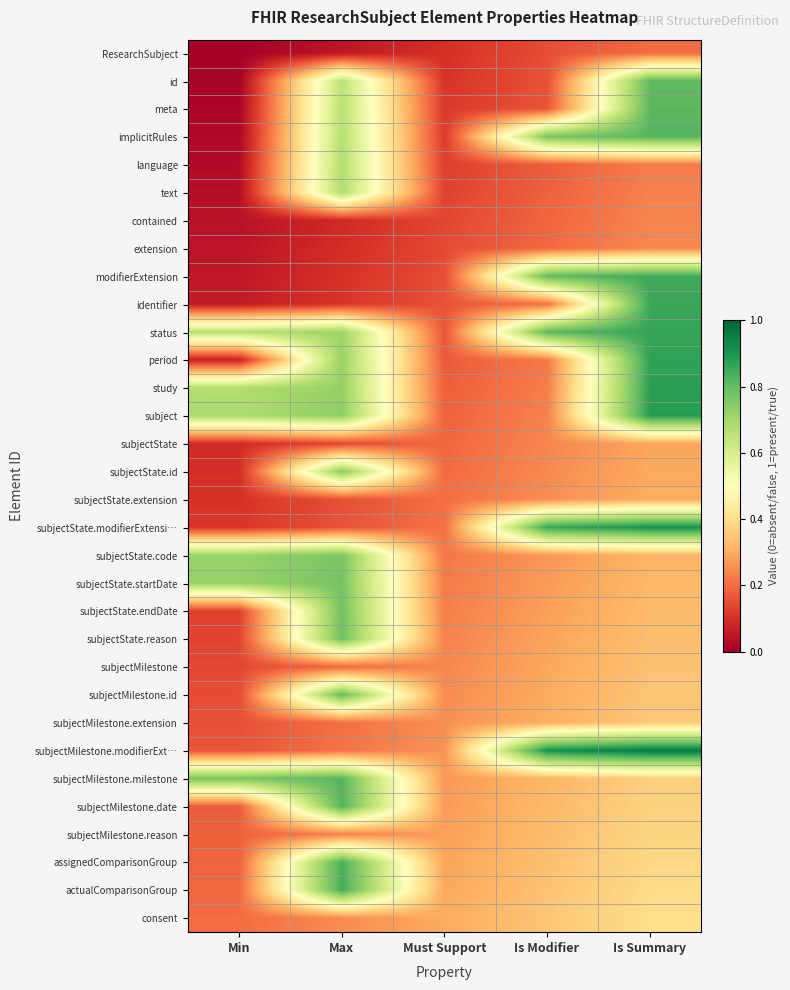

Reading left to right, transcribe all the data shown in this chart.

ResearchSubject: Min=0.0	Max=0.1	Must Support=0.1	Is Modifier=0.2	Is Summary=0.2
id: Min=0.0	Max=0.7	Must Support=0.1	Is Modifier=0.2	Is Summary=0.8
meta: Min=0.0	Max=0.7	Must Support=0.1	Is Modifier=0.2	Is Summary=0.8
implicitRules: Min=0.0	Max=0.7	Must Support=0.1	Is Modifier=0.8	Is Summary=0.8
language: Min=0.0	Max=0.7	Must Support=0.1	Is Modifier=0.2	Is Summary=0.2
text: Min=0.0	Max=0.7	Must Support=0.1	Is Modifier=0.2	Is Summary=0.2
contained: Min=0.0	Max=0.1	Must Support=0.1	Is Modifier=0.2	Is Summary=0.2
extension: Min=0.0	Max=0.1	Must Support=0.1	Is Modifier=0.2	Is Summary=0.2
modifierExtension: Min=0.1	Max=0.1	Must Support=0.2	Is Modifier=0.8	Is Summary=0.9
identifier: Min=0.1	Max=0.1	Must Support=0.2	Is Modifier=0.2	Is Summary=0.9
status: Min=0.7	Max=0.7	Must Support=0.2	Is Modifier=0.8	Is Summary=0.9
period: Min=0.1	Max=0.7	Must Support=0.2	Is Modifier=0.2	Is Summary=0.9
study: Min=0.7	Max=0.7	Must Support=0.2	Is Modifier=0.2	Is Summary=0.9
subject: Min=0.7	Max=0.7	Must Support=0.2	Is Modifier=0.2	Is Summary=0.9
subjectState: Min=0.1	Max=0.1	Must Support=0.2	Is Modifier=0.2	Is Summary=0.3
subjectState.id: Min=0.1	Max=0.7	Must Support=0.2	Is Modifier=0.2	Is Summary=0.3
subjectState.extension: Min=0.1	Max=0.2	Must Support=0.2	Is Modifier=0.3	Is Summary=0.3
subjectState.modifierExtensi…: Min=0.1	Max=0.2	Must Support=0.2	Is Modifier=0.9	Is Summary=0.9
subjectState.code: Min=0.7	Max=0.8	Must Support=0.2	Is Modifier=0.3	Is Summary=0.3
subjectState.startDate: Min=0.7	Max=0.8	Must Support=0.2	Is Modifier=0.3	Is Summary=0.3
subjectState.endDate: Min=0.1	Max=0.8	Must Support=0.2	Is Modifier=0.3	Is Summary=0.3
subjectState.reason: Min=0.1	Max=0.8	Must Support=0.2	Is Modifier=0.3	Is Summary=0.3
subjectMilestone: Min=0.1	Max=0.2	Must Support=0.2	Is Modifier=0.3	Is Summary=0.3
subjectMilestone.id: Min=0.1	Max=0.8	Must Support=0.2	Is Modifier=0.3	Is Summary=0.3
subjectMilestone.extension: Min=0.2	Max=0.2	Must Support=0.3	Is Modifier=0.3	Is Summary=0.4
subjectMilestone.modifierExt…: Min=0.2	Max=0.2	Must Support=0.3	Is Modifier=0.9	Is Summary=1.0
subjectMilestone.milestone: Min=0.8	Max=0.8	Must Support=0.3	Is Modifier=0.3	Is Summary=0.4
subjectMilestone.date: Min=0.2	Max=0.8	Must Support=0.3	Is Modifier=0.3	Is Summary=0.4
subjectMilestone.reason: Min=0.2	Max=0.2	Must Support=0.3	Is Modifier=0.3	Is Summary=0.4
assignedComparisonGroup: Min=0.2	Max=0.8	Must Support=0.3	Is Modifier=0.3	Is Summary=0.4
actualComparisonGroup: Min=0.2	Max=0.8	Must Support=0.3	Is Modifier=0.3	Is Summary=0.4
consent: Min=0.2	Max=0.2	Must Support=0.3	Is Modifier=0.4	Is Summary=0.4